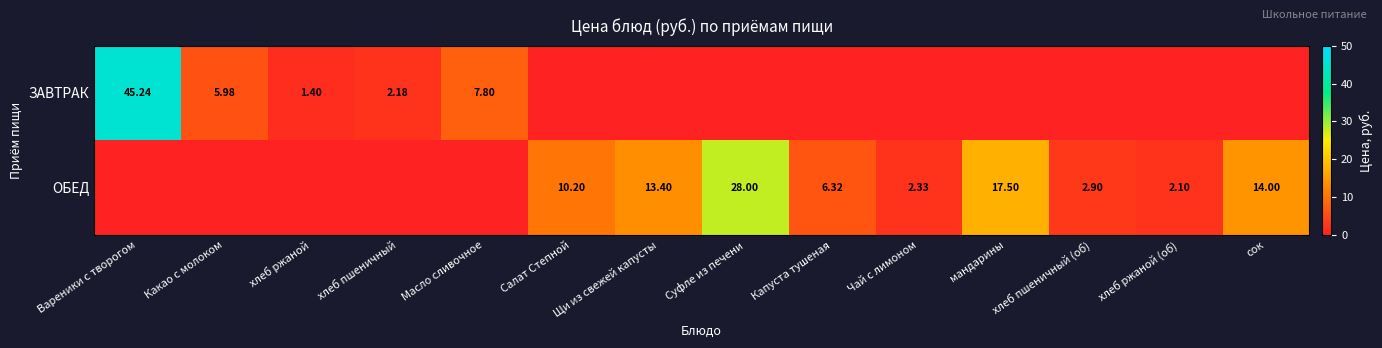

At which category is the sum across all series the highest?

Вареники с творогом